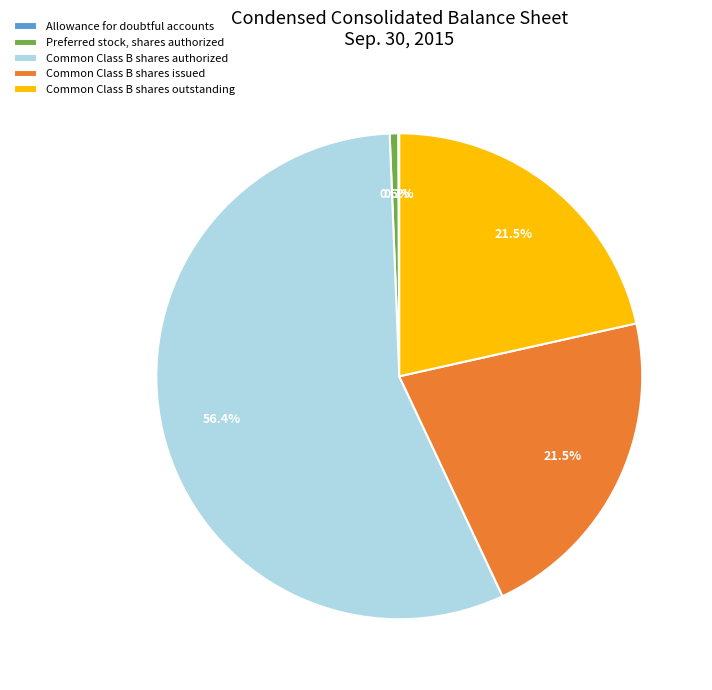

To the nearest percent, what is the difference between the largest and smallest slice percentages?

56%